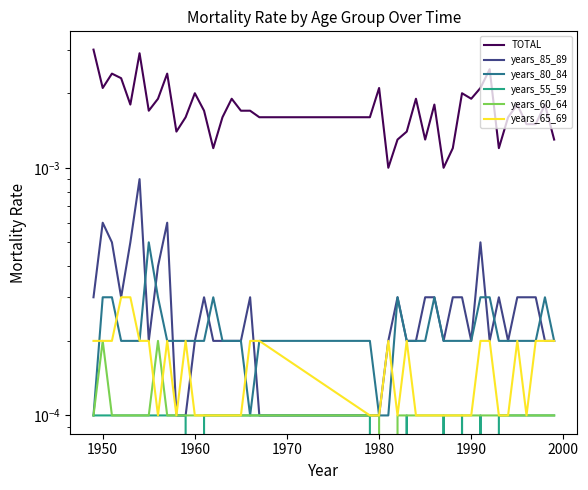

True or false: years_60_64 and years_55_59 intersect in this chart.

False